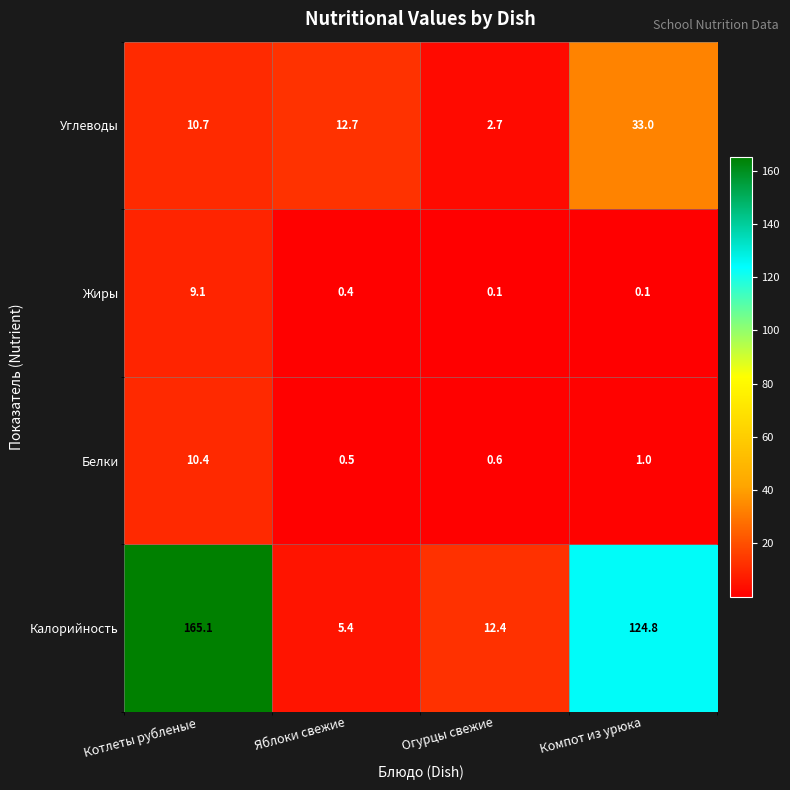

How many data points in Белки are less than 1?

2